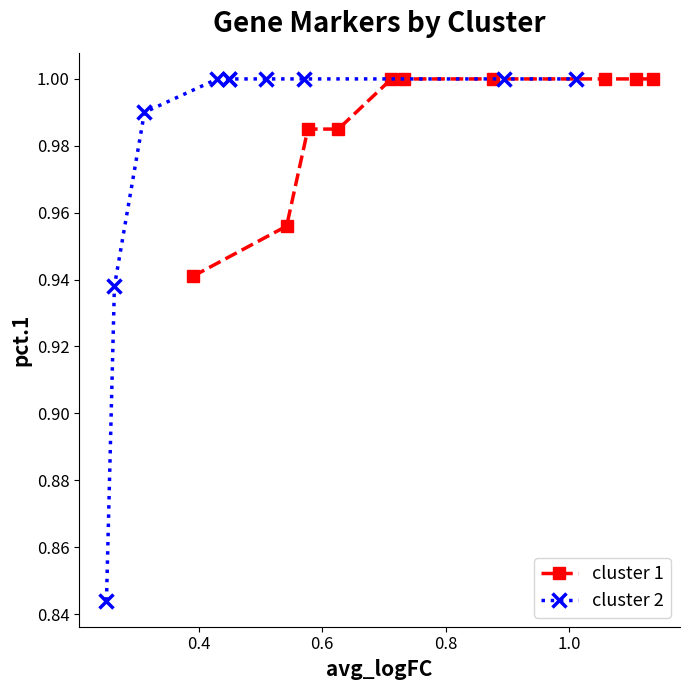

Which label corresponds to the largest value in the chart?

1.0